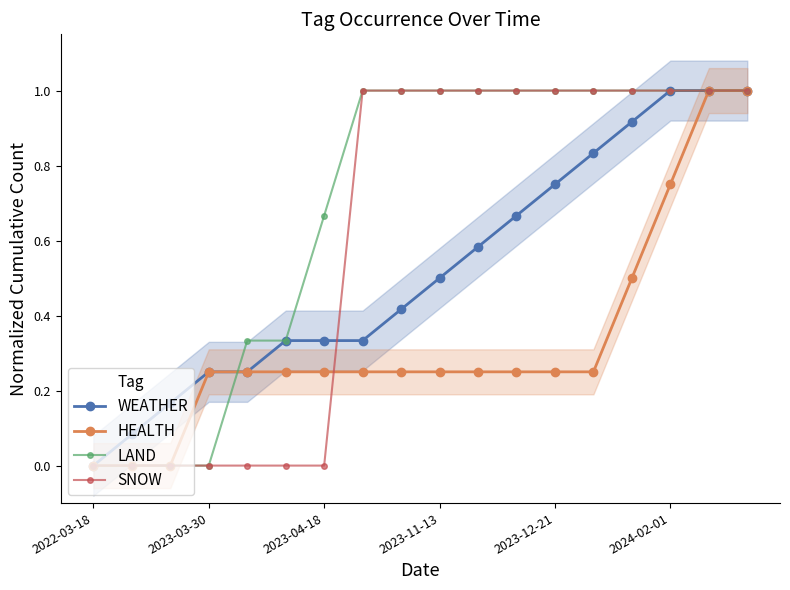

Which series has the widest spread of values?

WEATHER